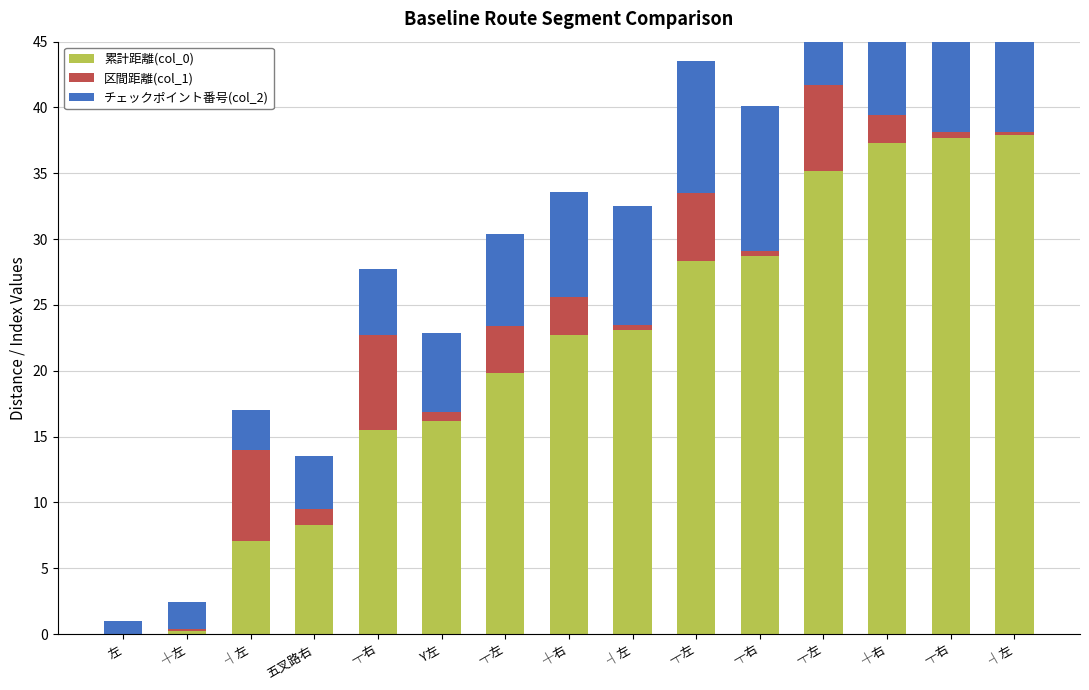

At which label does 累計距離(col_0) first exceed 22?

┼右